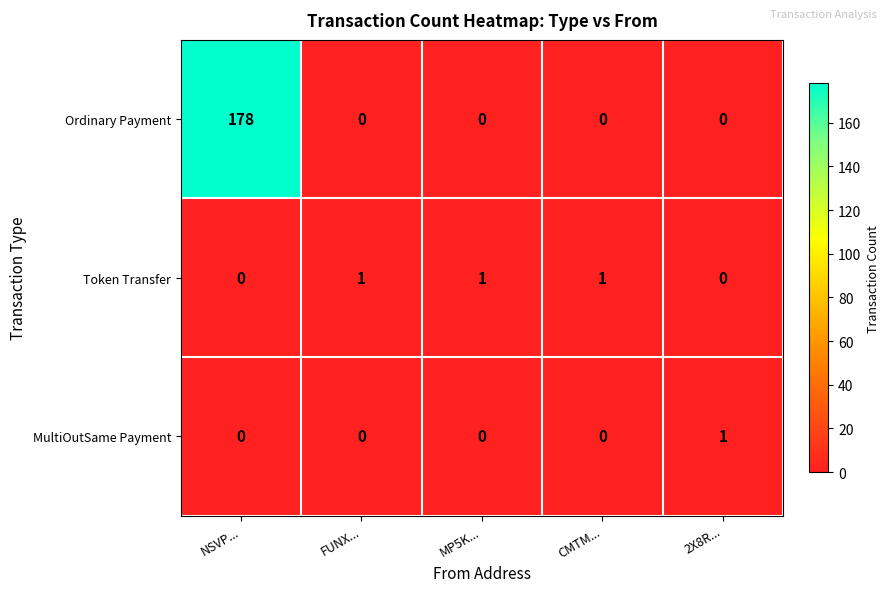

How many series are shown in this chart?

3